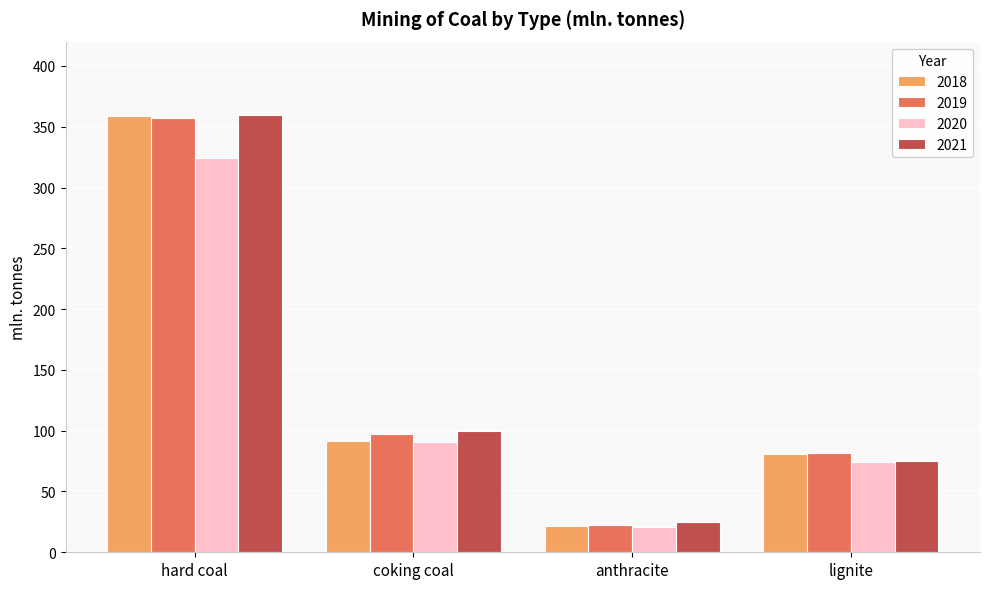

What is the value of the 2018 bar at the 3rd from the left?

22.0